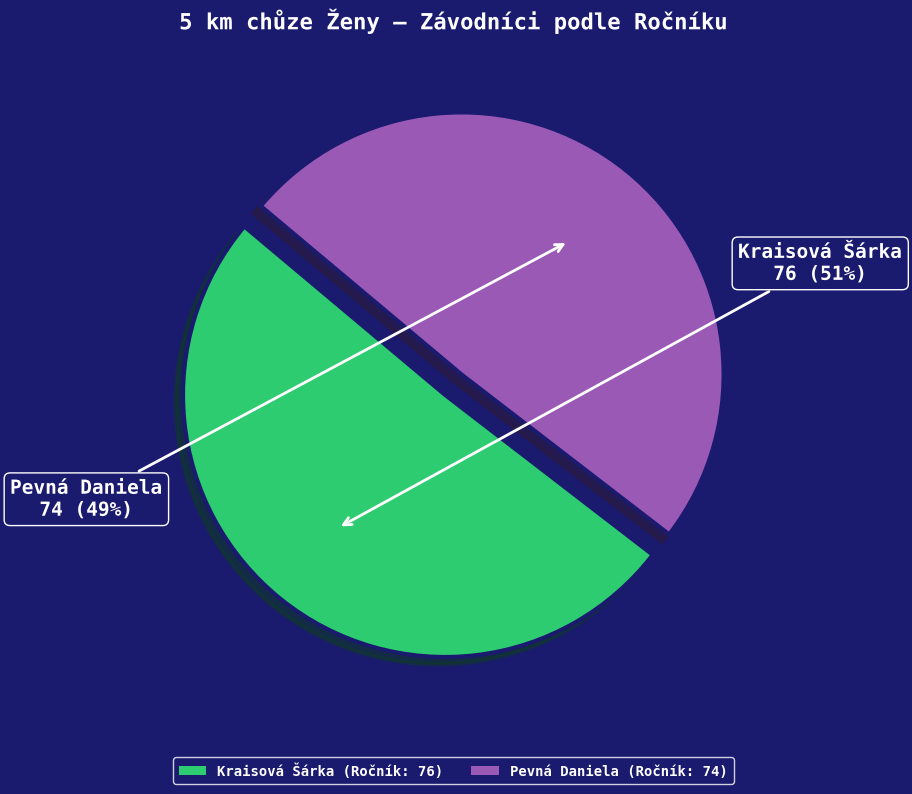

Is it true that Pevná Daniela is 49% of the pie?

True